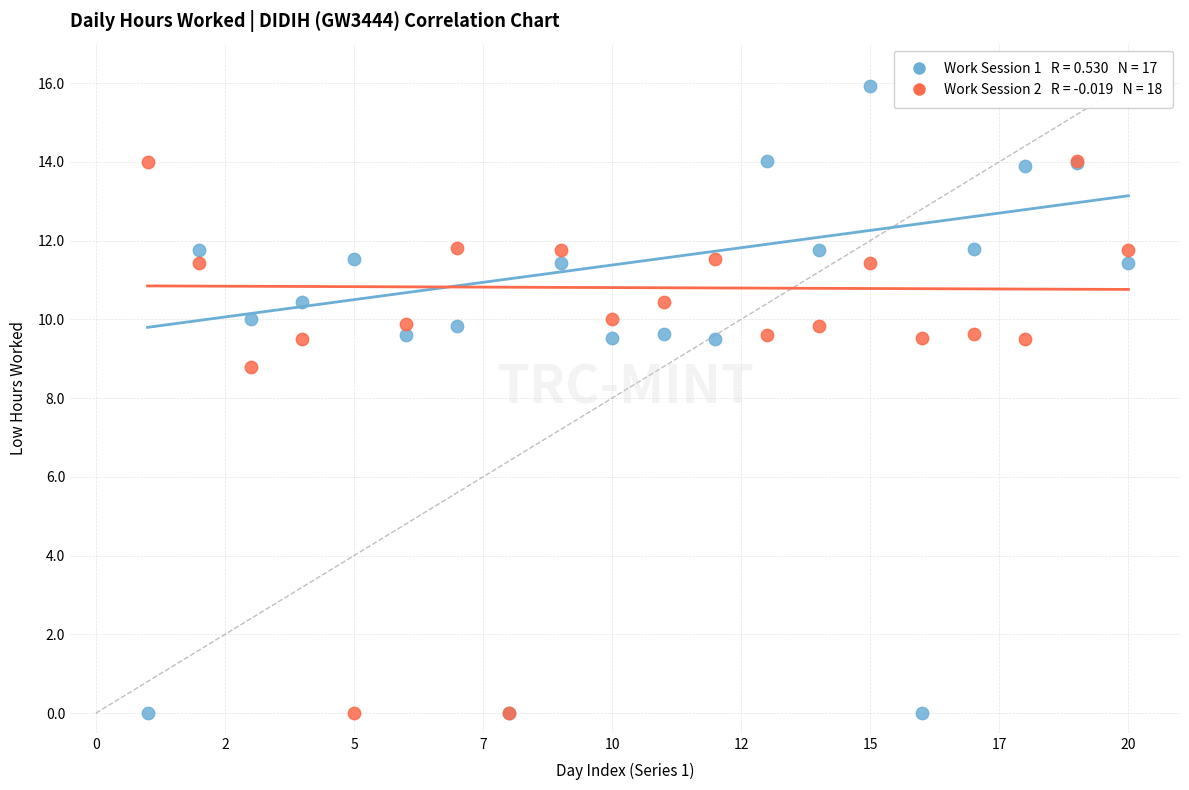

Across all series, what Y value is closest to 7?

8.8